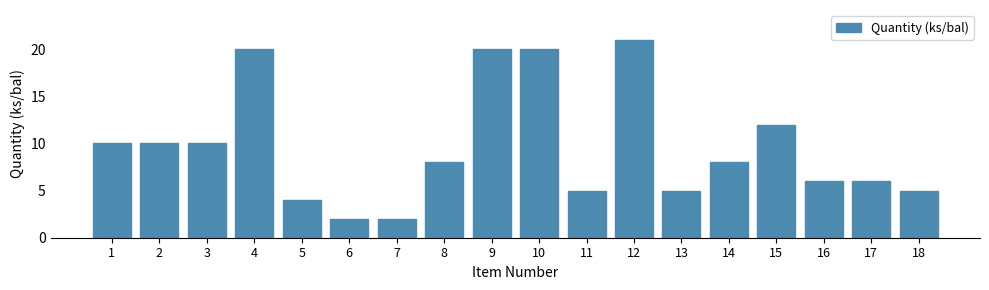

Reading left to right, list all the values displayed in this chart.

1=10	2=10	3=10	4=20	5=4	6=2	7=2	8=8	9=20	10=20	11=5	12=21	13=5	14=8	15=12	16=6	17=6	18=5